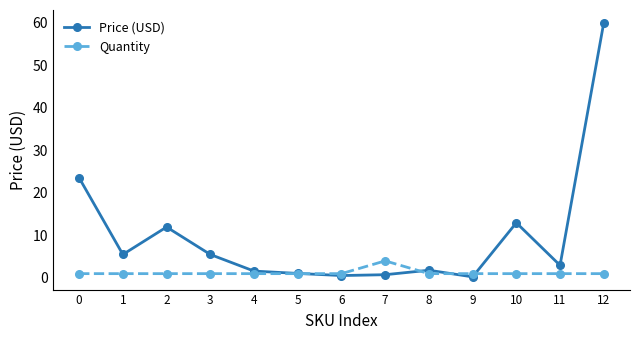

Is it true that Price (USD) equals 0.2 at 9?

True